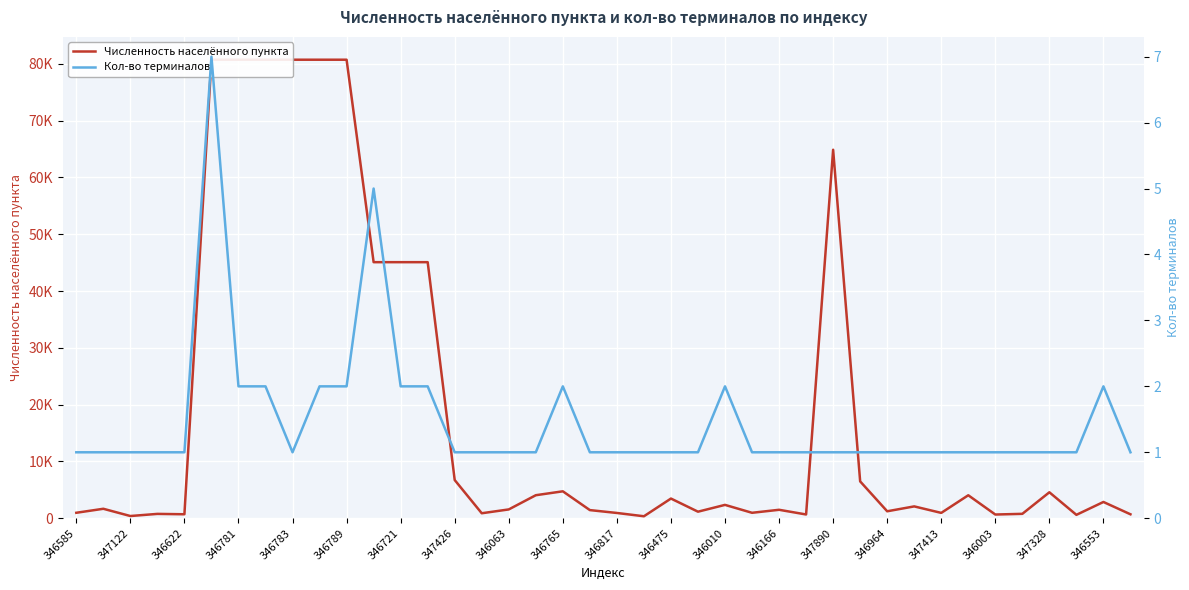

True or false: Численность населённого пункта and Кол-во терминалов cross at least once.

False